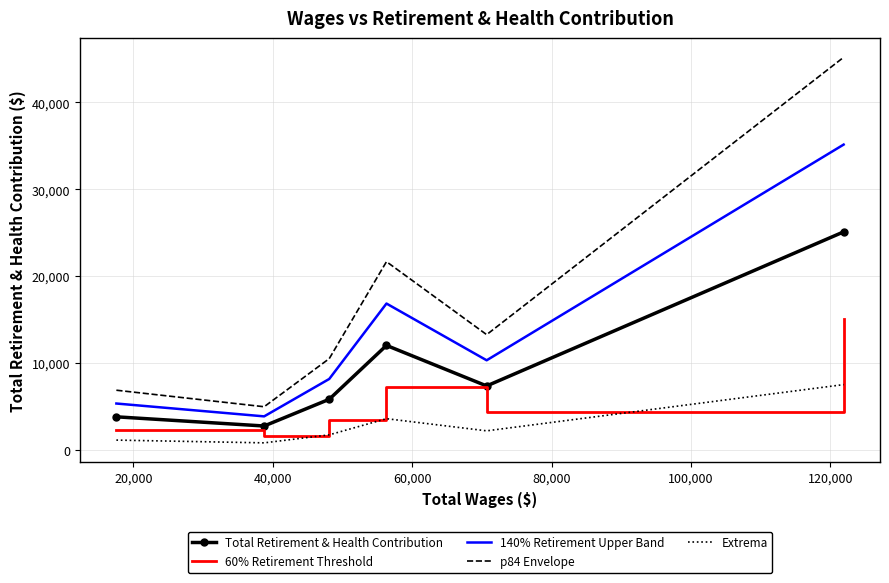

True or false: Total Retirement & Health Contribution and 60% Retirement Threshold cross at least once.

False